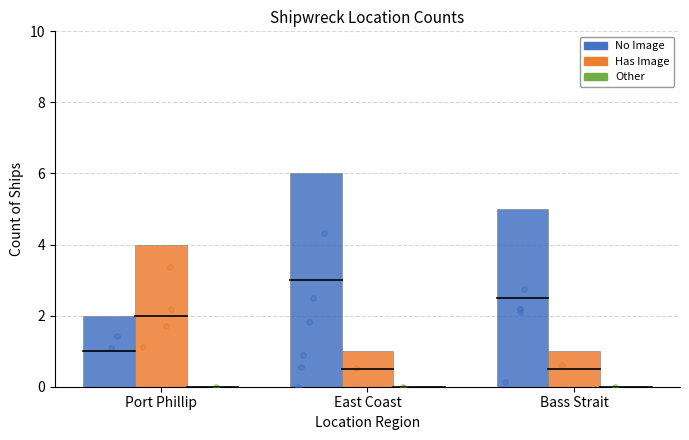

What are all the series names shown in the legend?

No Image, Has Image, Other